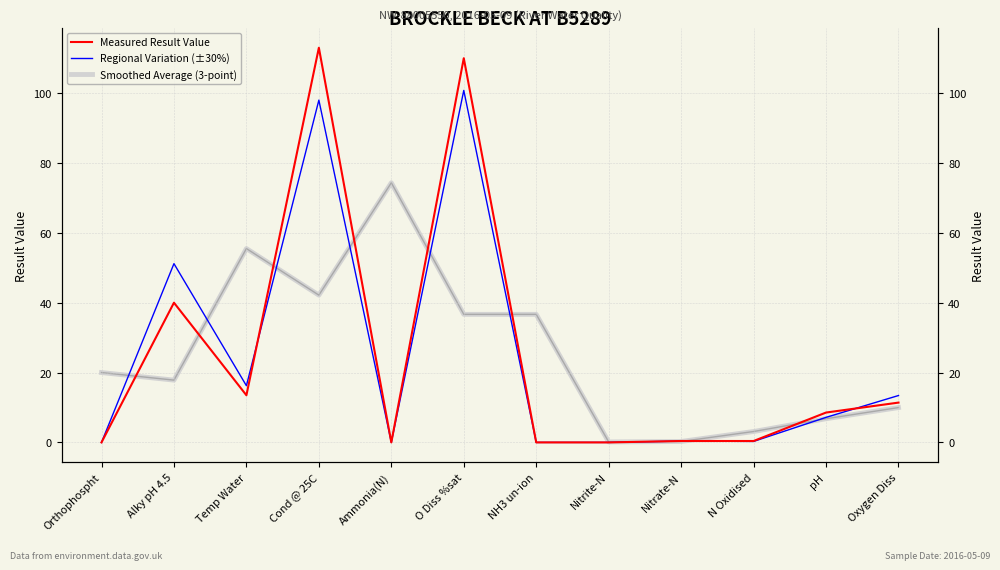

How many lines are shown in the chart?

3